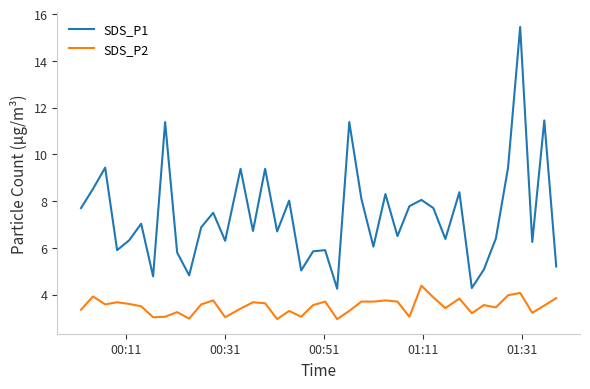

What is the difference between the maximum and minimum values in the SDS_P1 series?

11.2